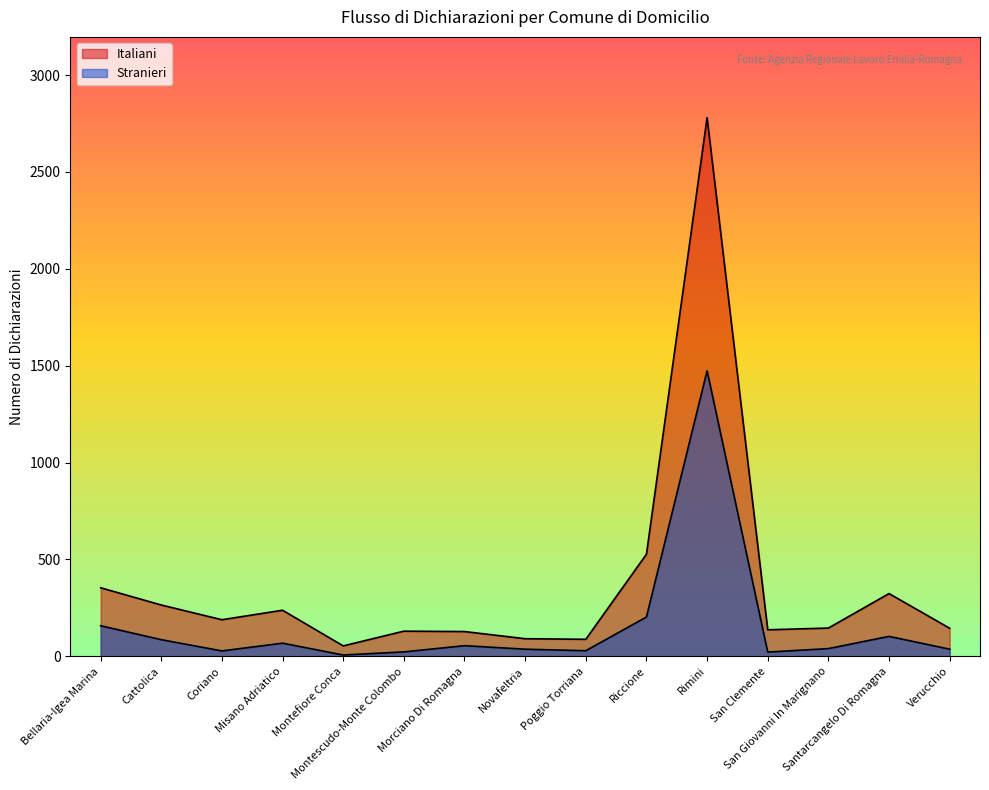

What is the label of the 9th point from the left?

Poggio Torriana